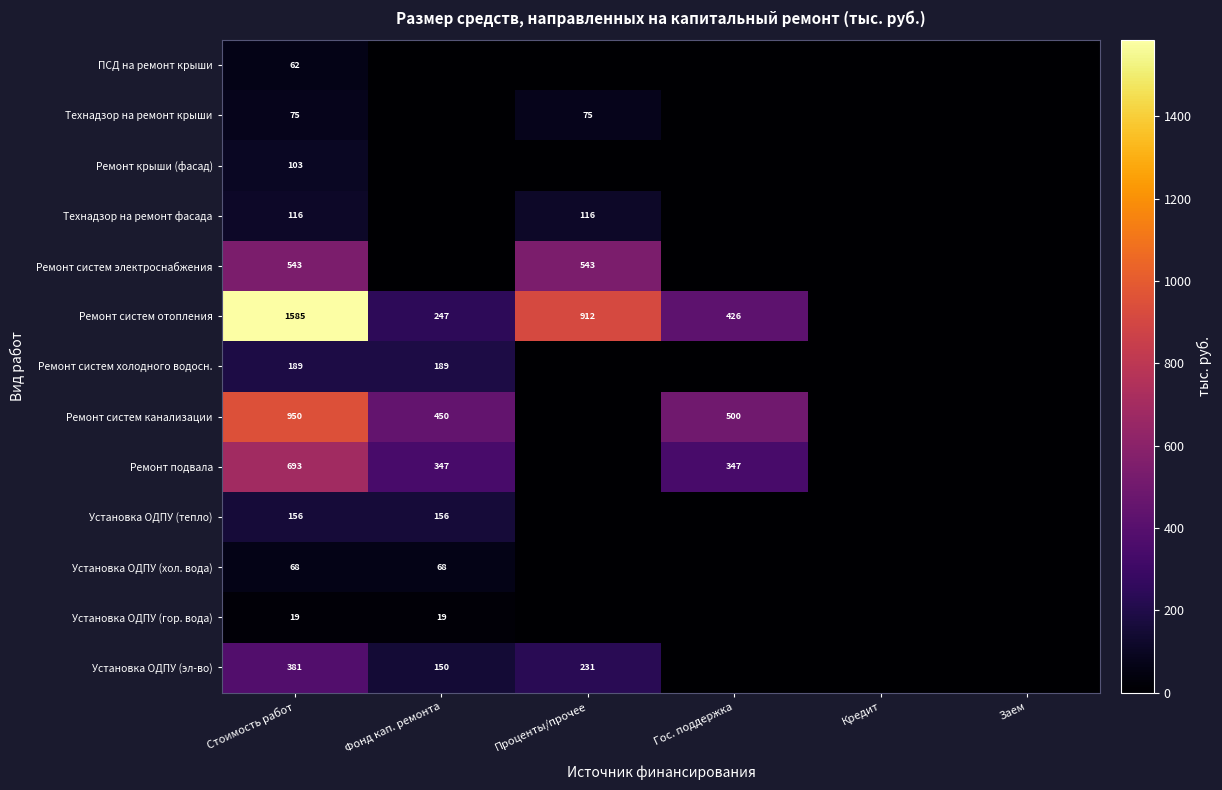

Is it true that Ремонт систем электроснабжения equals 543 at Стоимость работ?

True